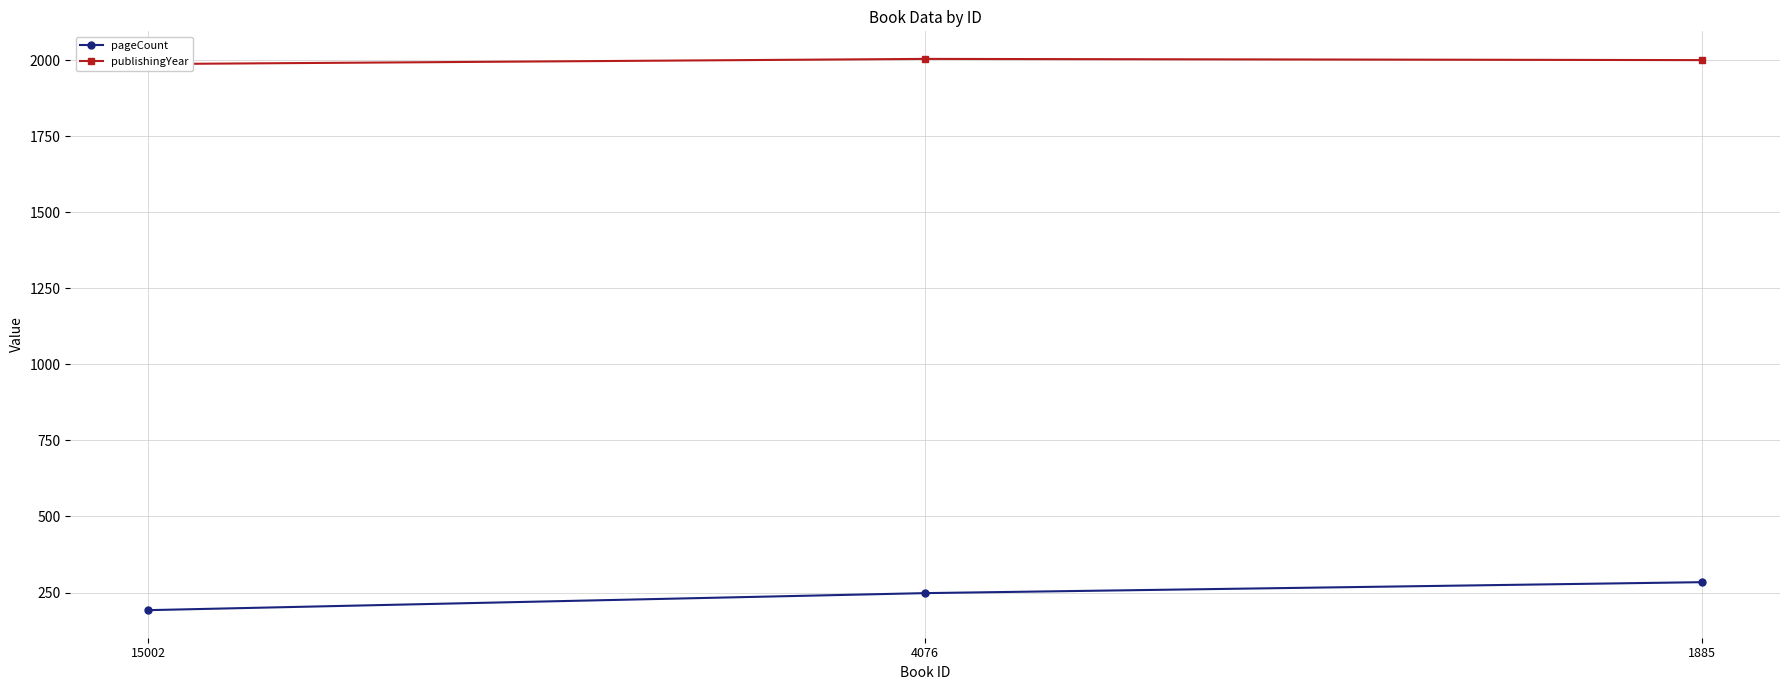

The publishingYear series shows 2625 at 1885. True or false?

False